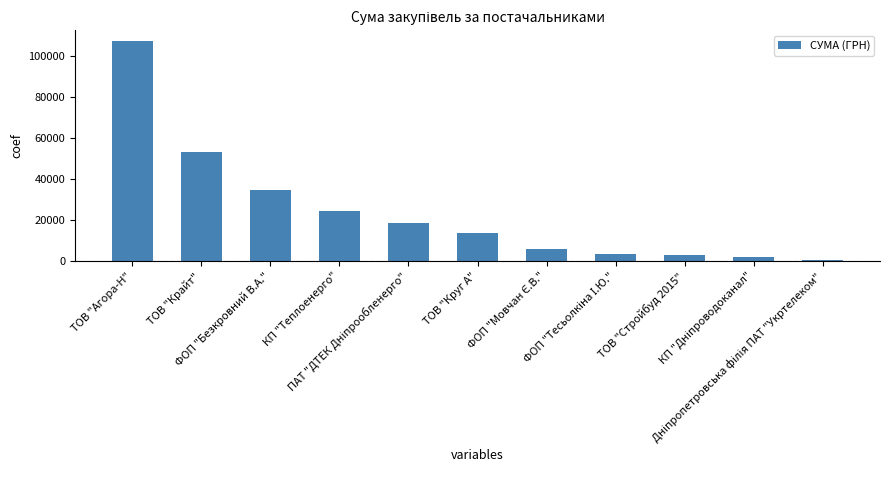

What is the maximum value shown in the chart?

107047.8